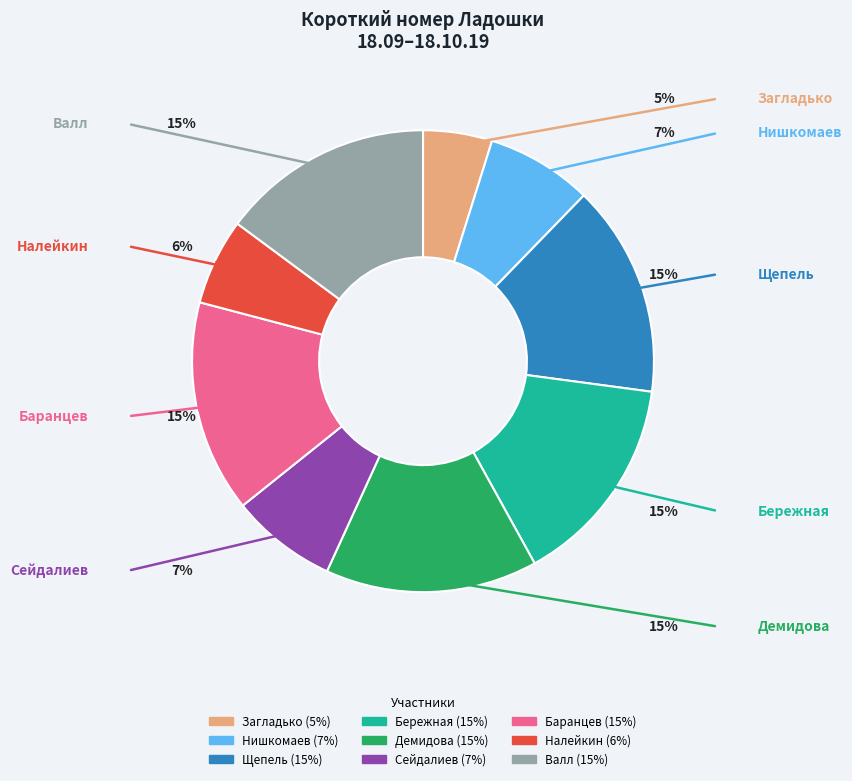

Does Нишкомаев account for over 50% of the chart?

No